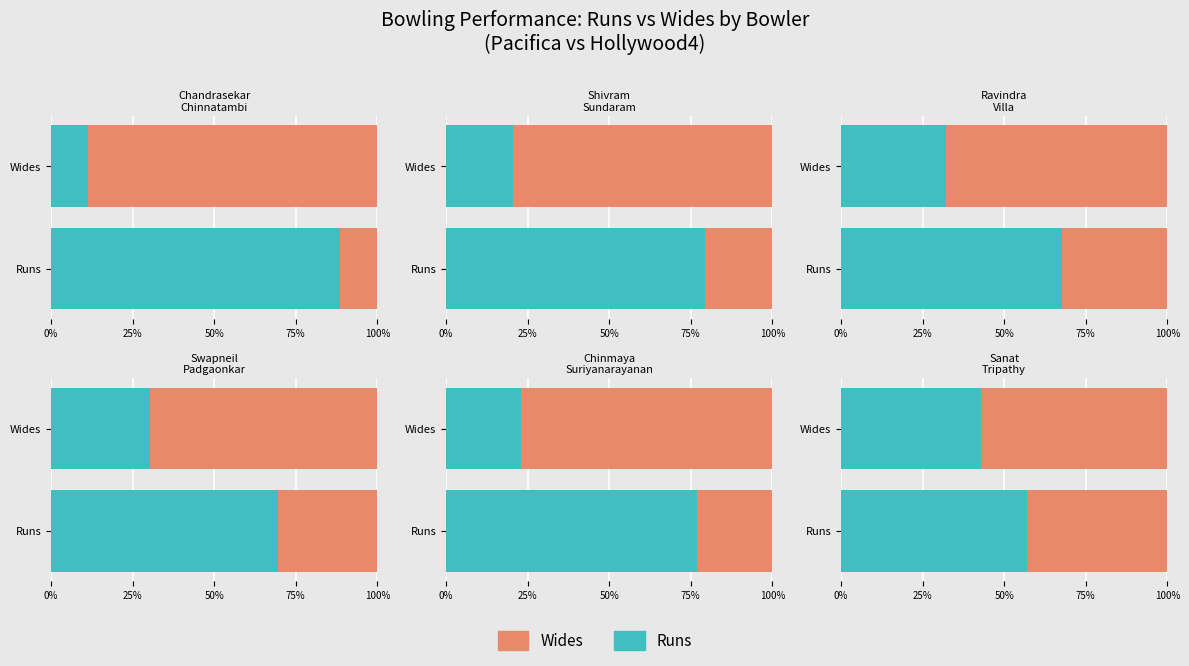

Is it true that Wides equals 9 at Chinmaya
Suriyanarayanan?

True